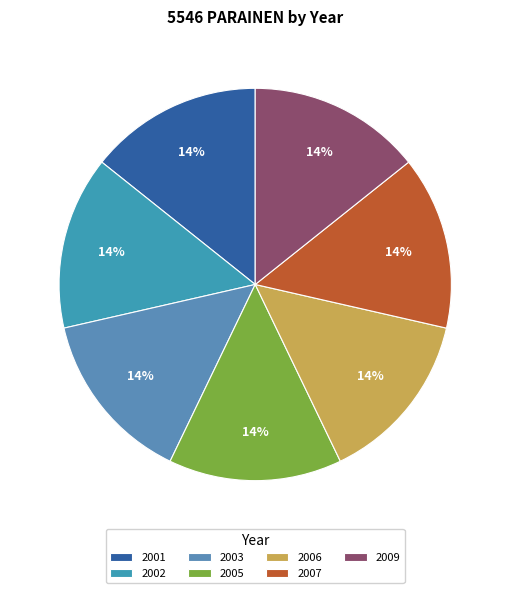

Which slice is the largest?

2001